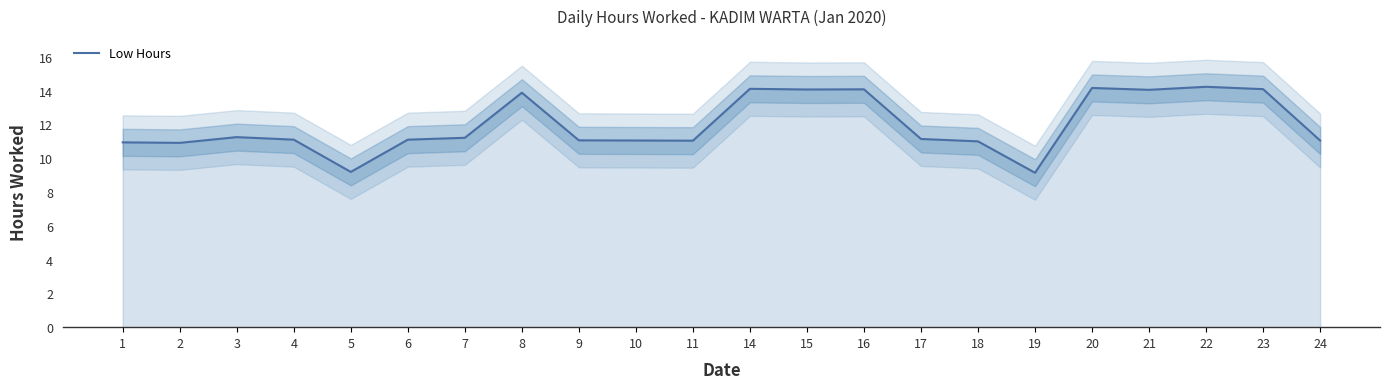

Reading right to left, what are all the values shown in this chart?

11.1	14.1	14.2	14.1	14.2	9.1	11.0	11.1	14.1	14.1	14.1	11.0	11.1	11.1	13.9	11.2	11.1	9.2	11.1	11.2	10.9	10.9